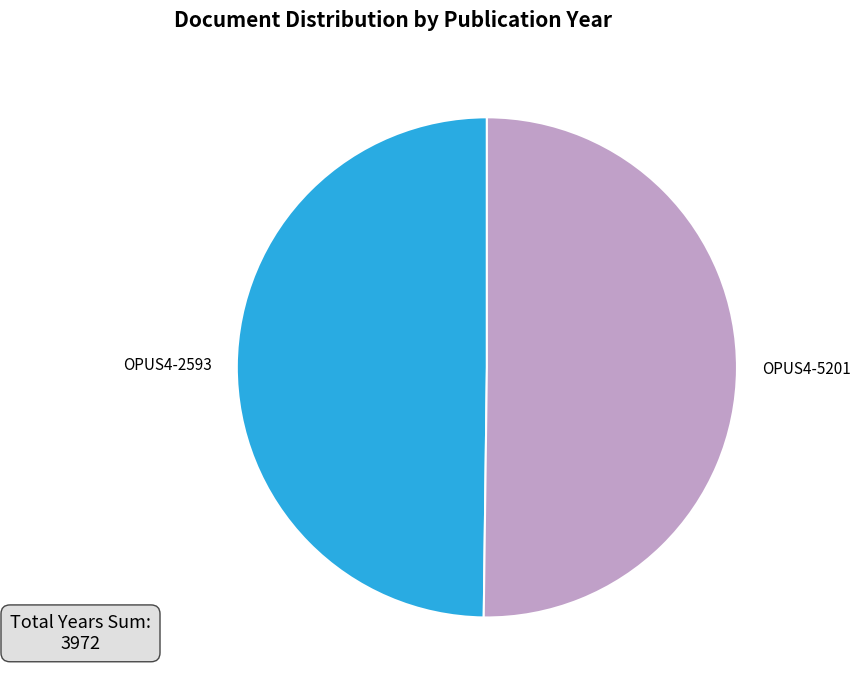

The OPUS4-2593 slice represents 60% of the pie. True or false?

False